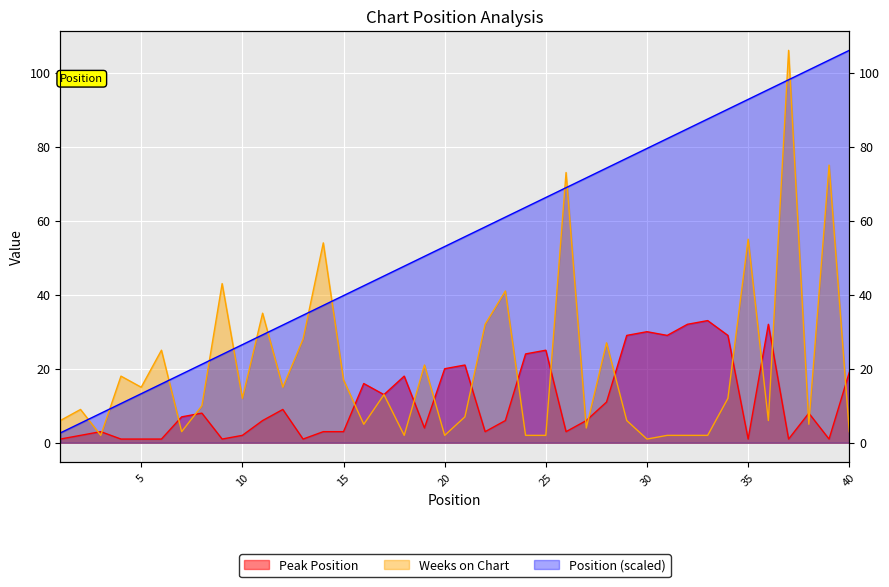

How many data points in Weeks on Chart are above 12?

18